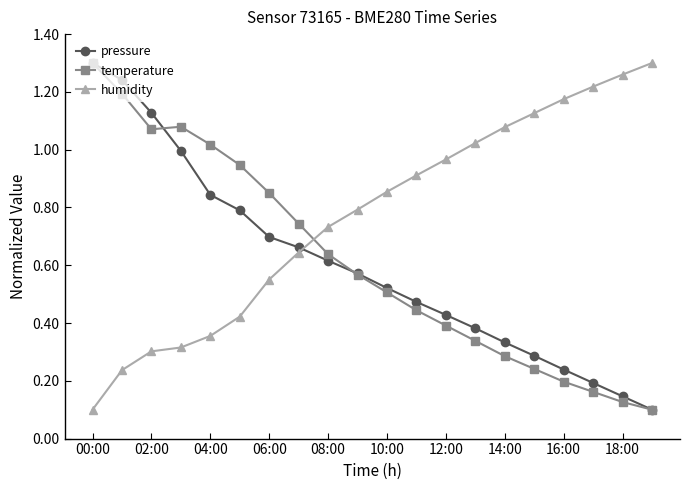

True or false: pressure and humidity intersect in this chart.

True